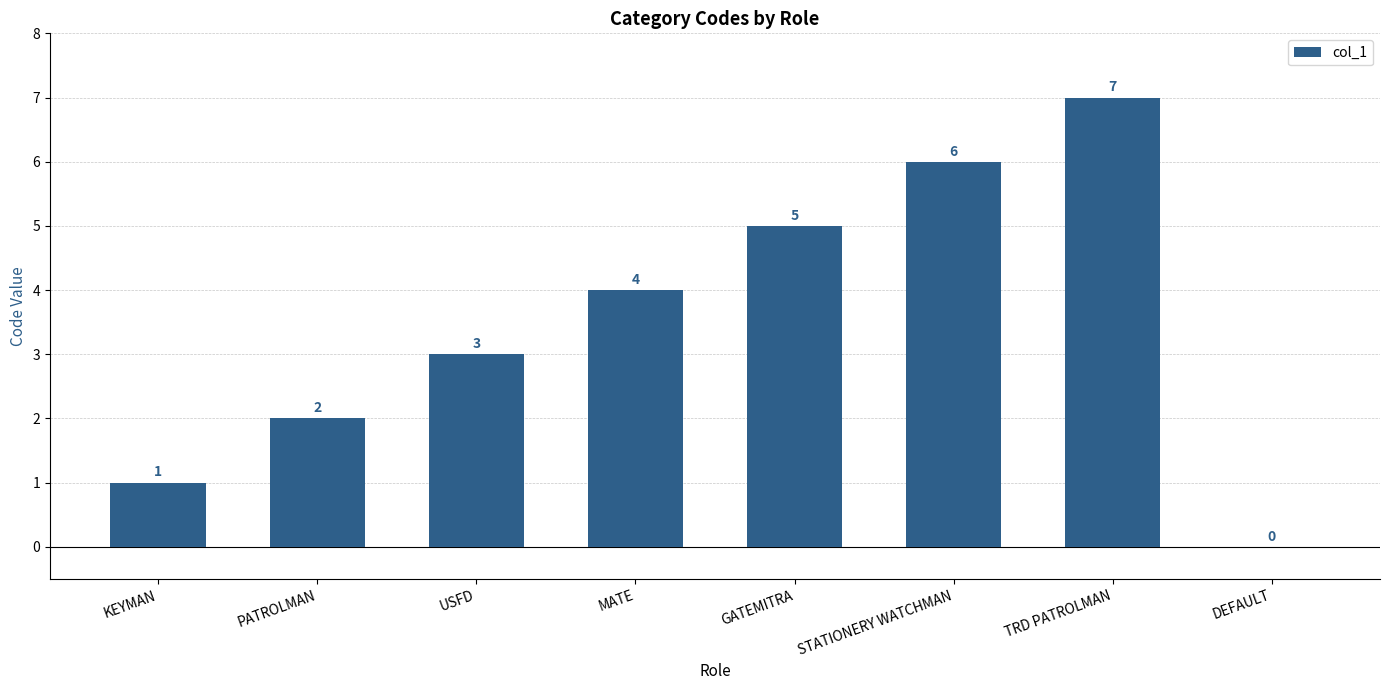

How many values are above zero?

7